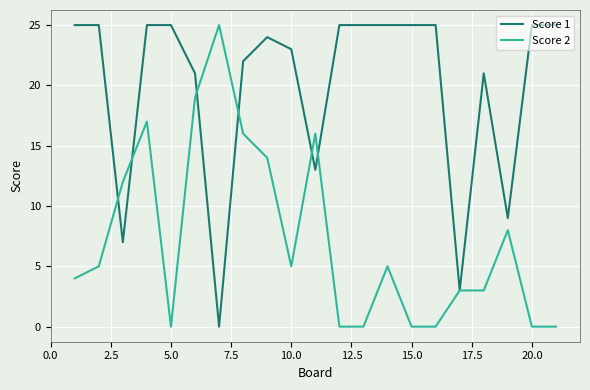

What is the greatest value displayed?

25